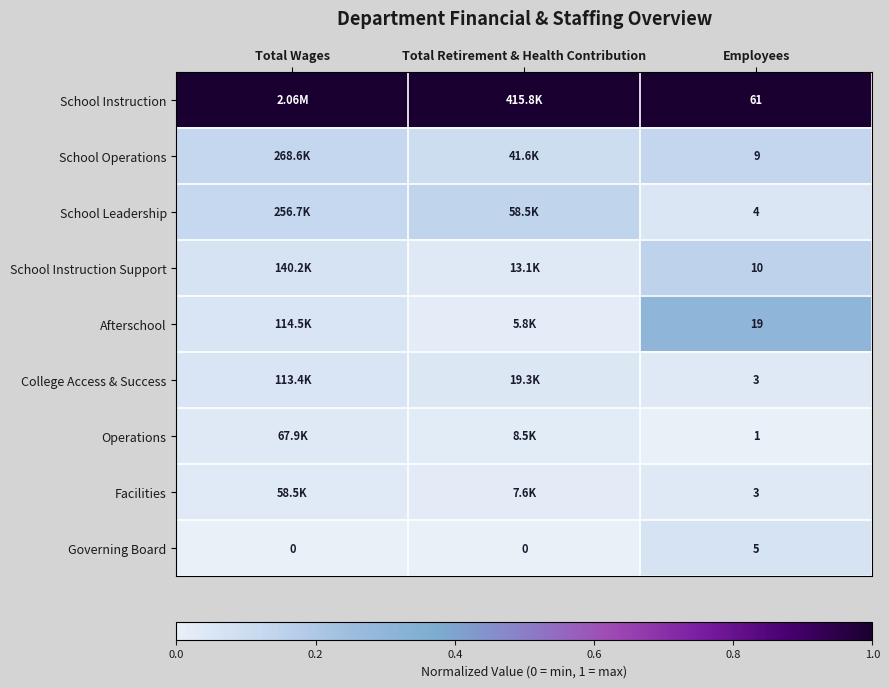

The Afterschool series shows 0.2 at Employees. True or false?

False